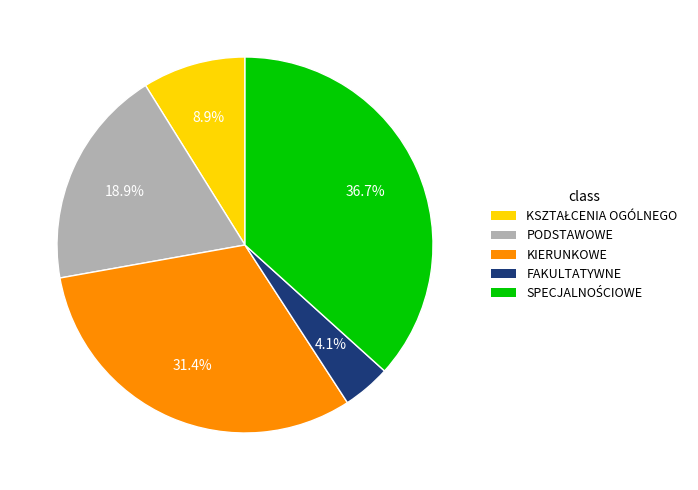

How many slices are in this pie chart?

5